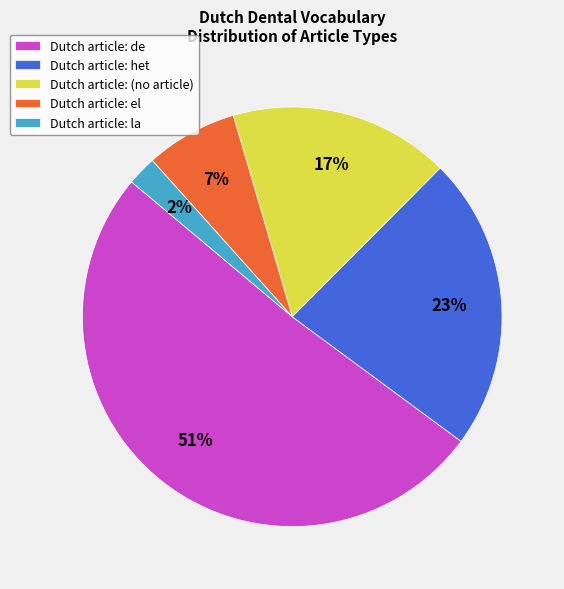

To the nearest percent, what is the difference between the largest and smallest slice percentages?

49%